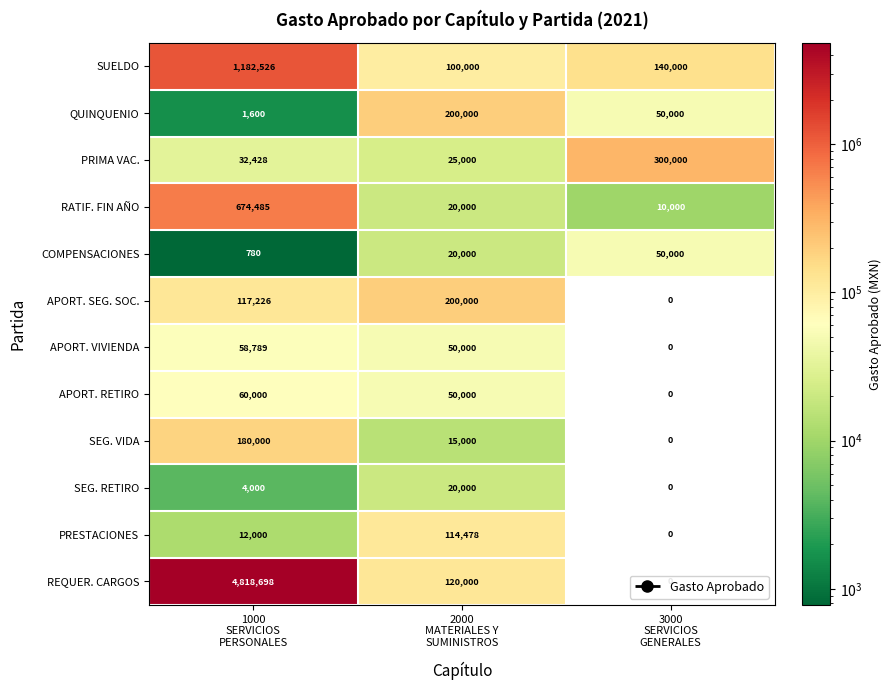

How many data points in SUELDO are less than 140000?

1